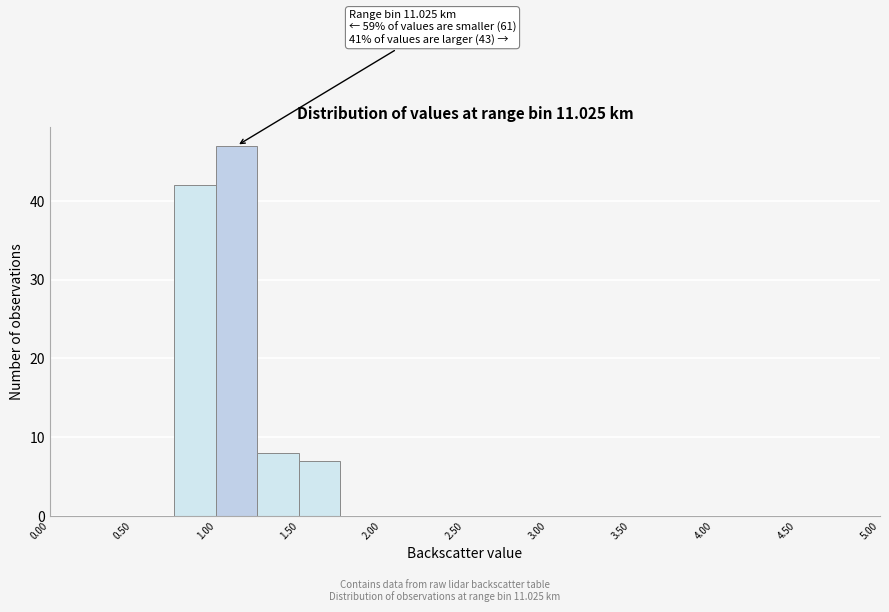

Over which range of the x-axis is the bar tallest?

1.00 to 1.25